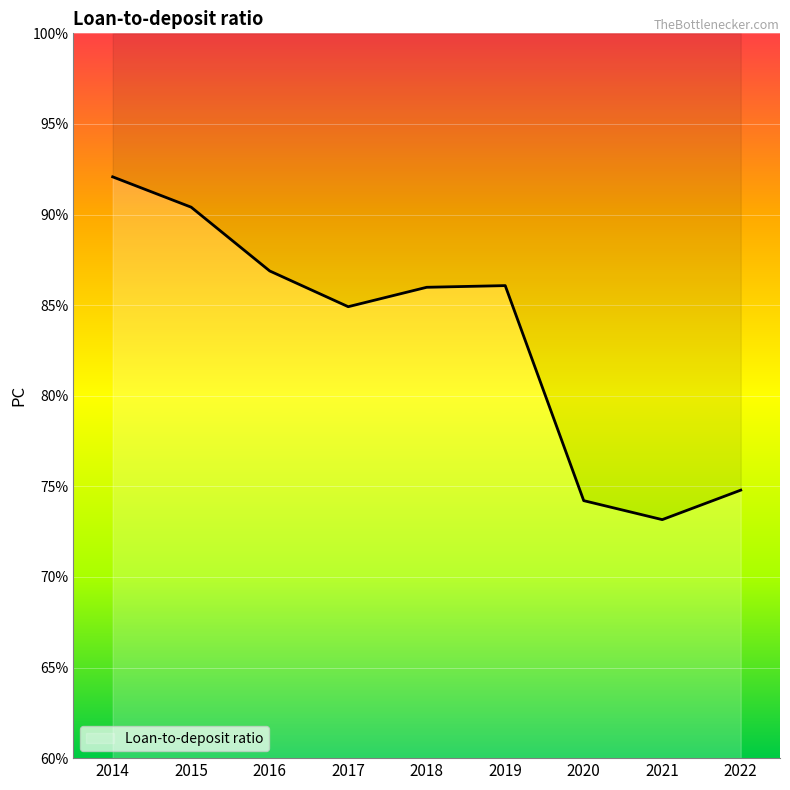

Which label corresponds to the smallest value in the chart?

2021